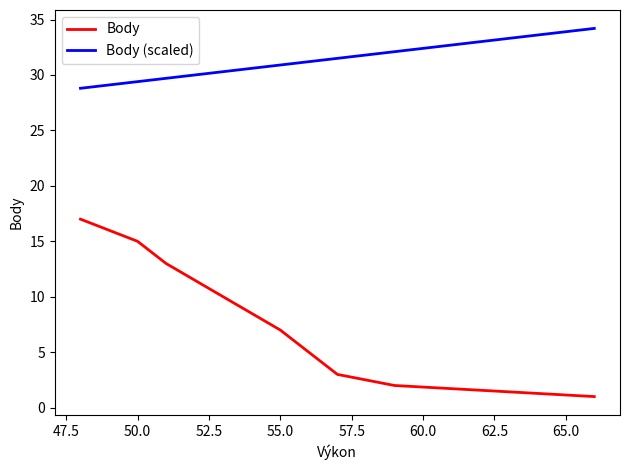

What is the smallest value displayed?

1.0